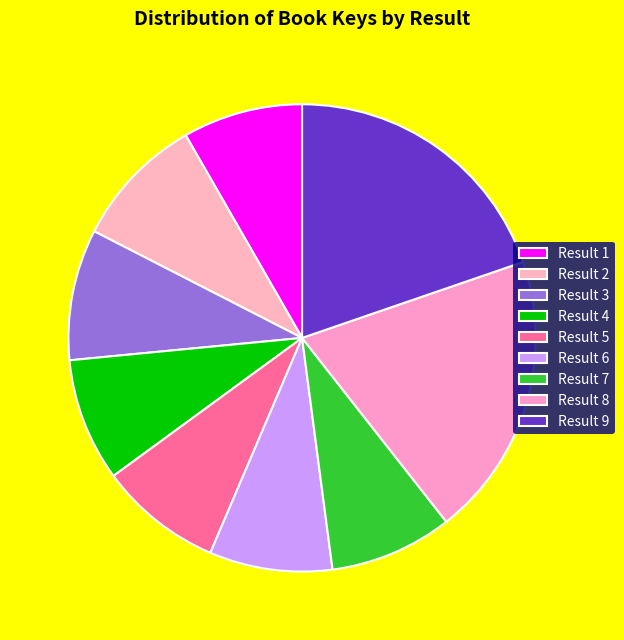

How many segments does this pie chart have?

9